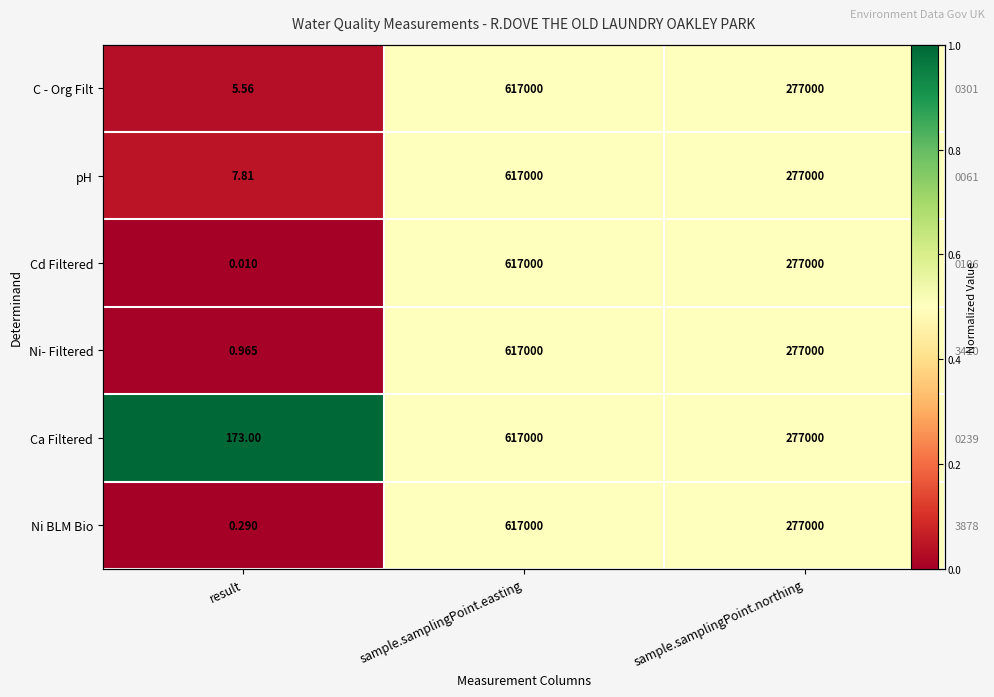

Which has a higher value, sample.samplingPoint.easting or sample.samplingPoint.northing?

sample.samplingPoint.easting